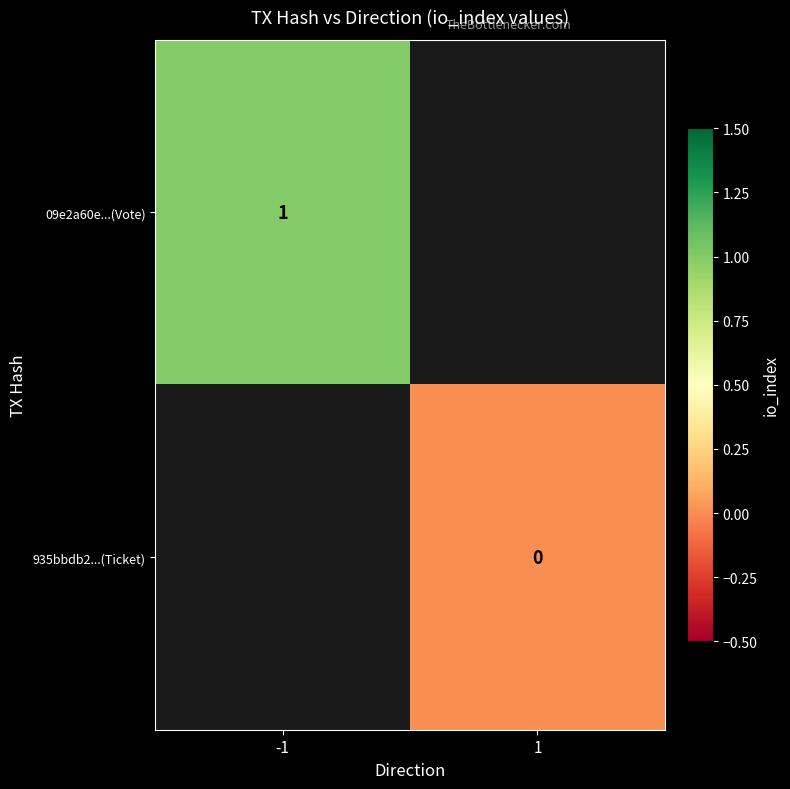

Which category has the highest value across all series?

-1